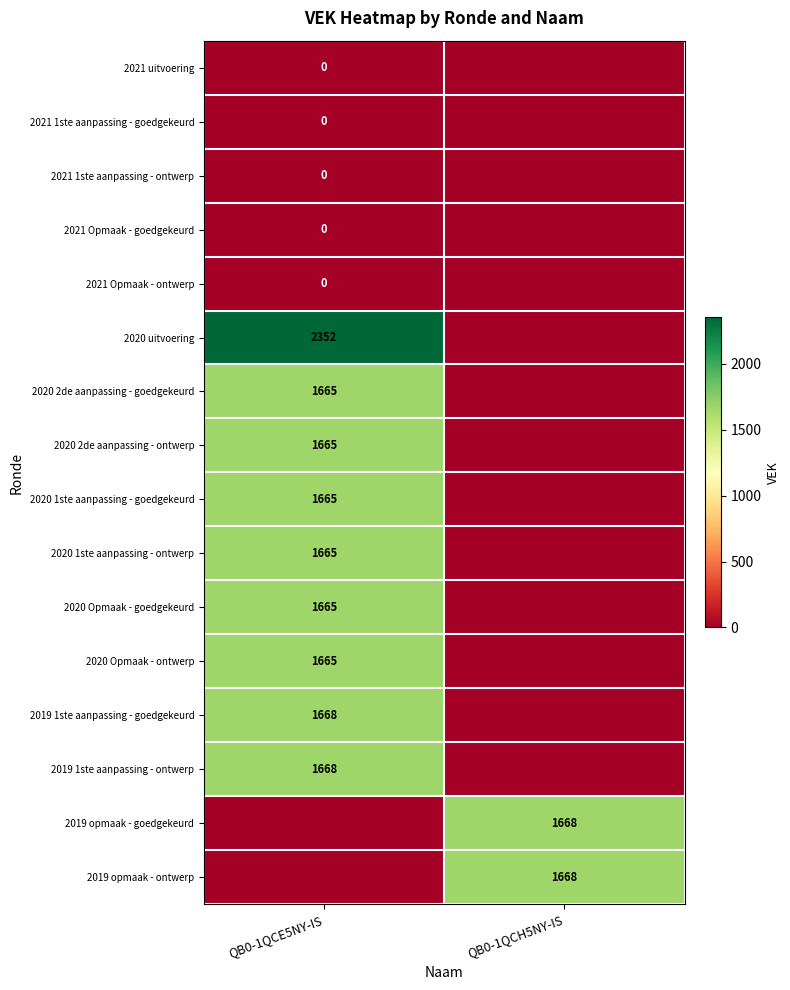

The 2020 Opmaak - ontwerp series shows 349 at QB0-1QCE5NY-IS. True or false?

False